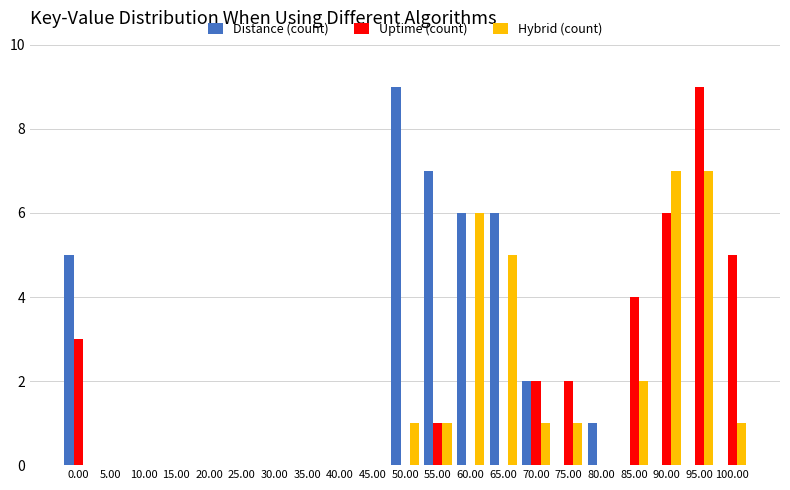

What is the maximum value shown in the chart?

9